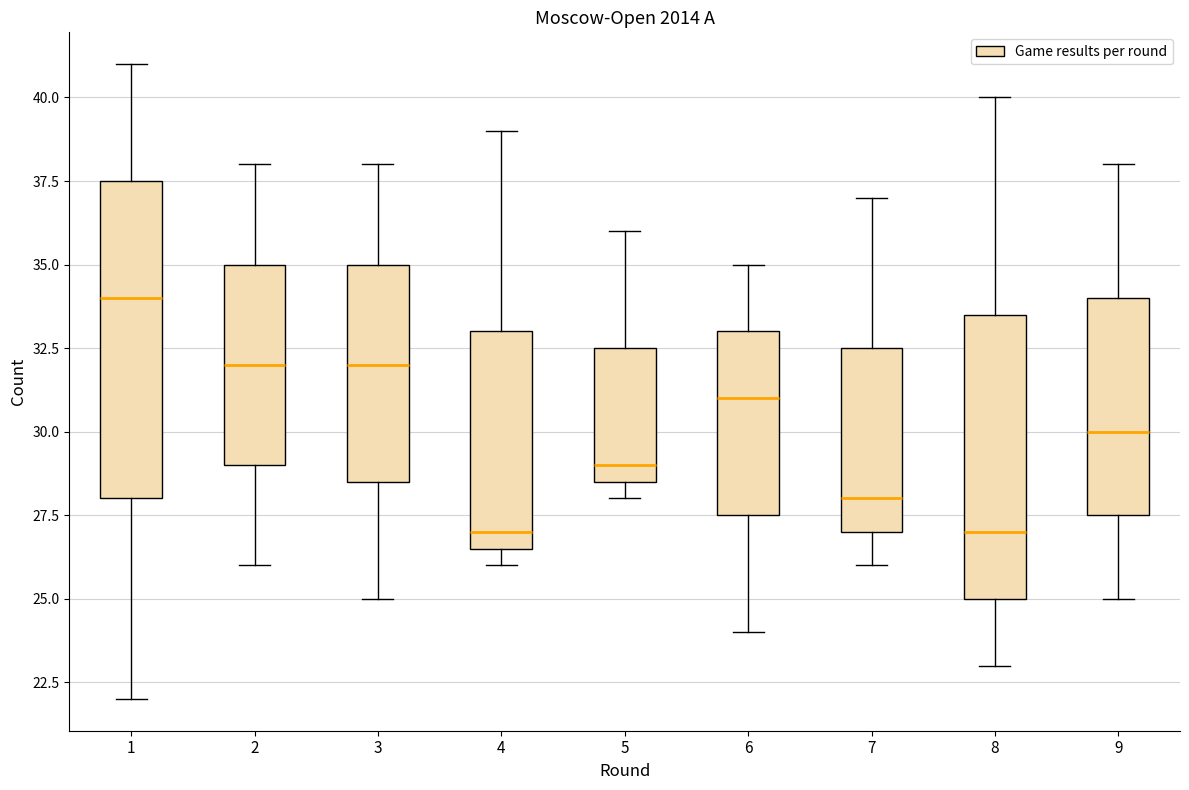

Reading left to right, transcribe this box plot: for each box, give where its median line is, the range the box spans, and where its two whiskers end, as read against the y-axis. The values are not printed on the chart, so give them approximately, as read against the axis.

1: median 34.0, box 28.0 to 37.5, whiskers 22.0 to 41.0
2: median 32.0, box 29.0 to 35.0, whiskers 26.0 to 38.0
3: median 32.0, box 28.5 to 35.0, whiskers 25.0 to 38.0
4: median 27.0, box 26.5 to 33.0, whiskers 26.0 to 39.0
5: median 29.0, box 28.5 to 32.5, whiskers 28.0 to 36.0
6: median 31.0, box 27.5 to 33.0, whiskers 24.0 to 35.0
7: median 28.0, box 27.0 to 32.5, whiskers 26.0 to 37.0
8: median 27.0, box 25.0 to 33.5, whiskers 23.0 to 40.0
9: median 30.0, box 27.5 to 34.0, whiskers 25.0 to 38.0